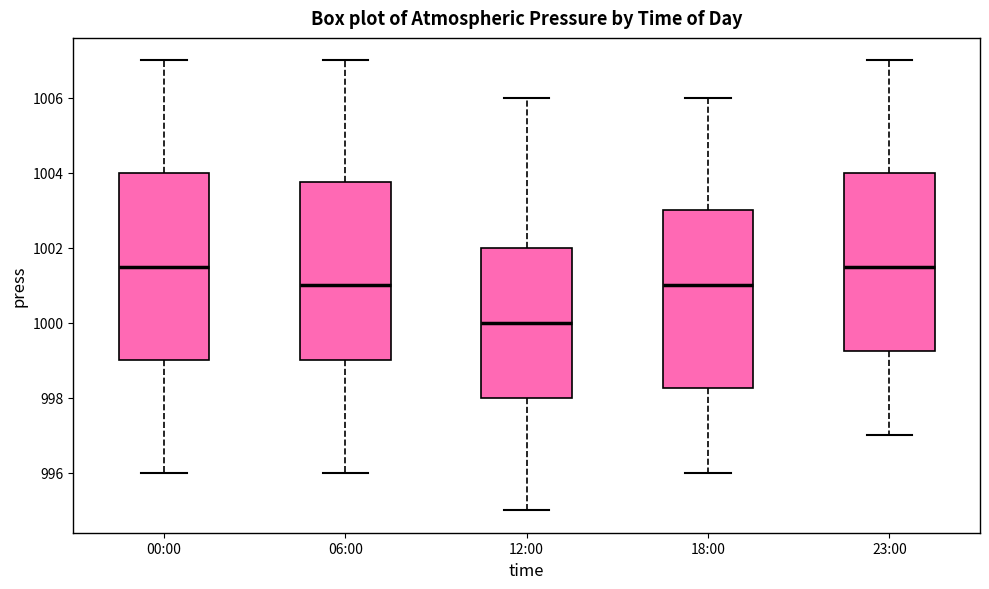

Where does the median line of the box for 23:00 sit on the y-axis? The values are not printed on the chart, so give them approximately, as read against the axis.

1001.6